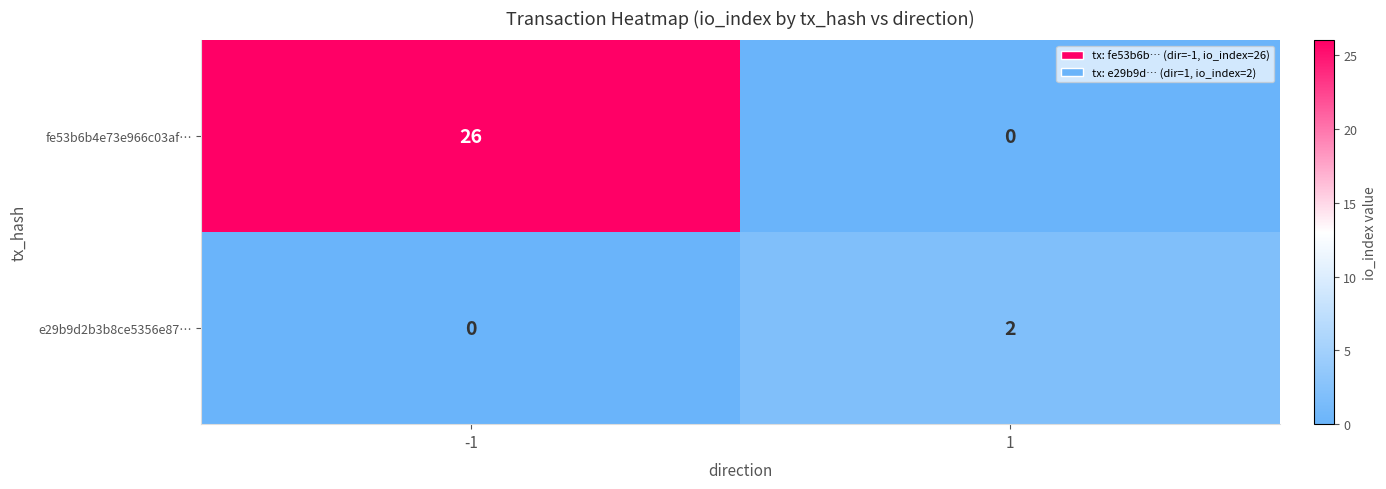

The fe53b6b4e73e966c03af… series shows 0 at 1. True or false?

True